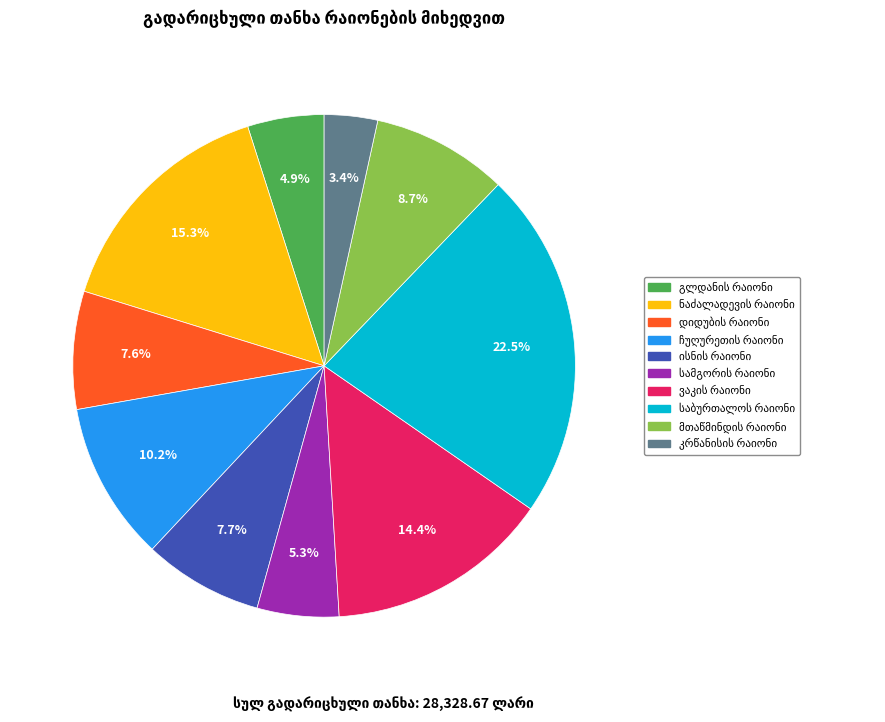

Is there a majority slice in this chart?

No